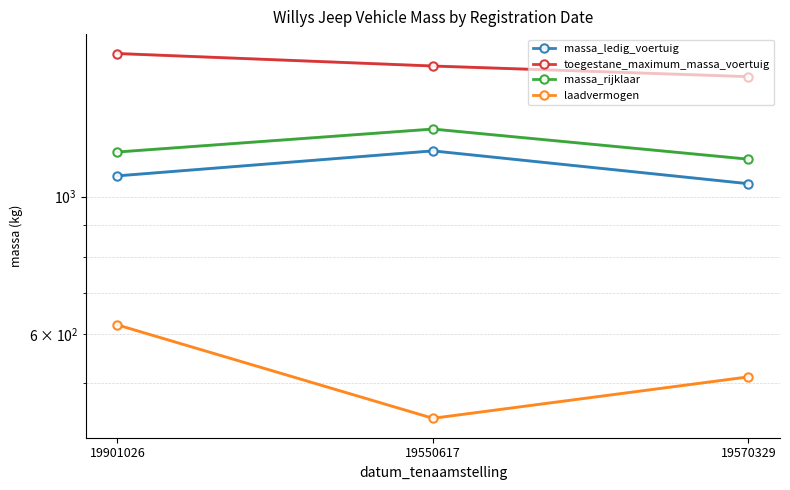

What position from the right is 19570329?

1